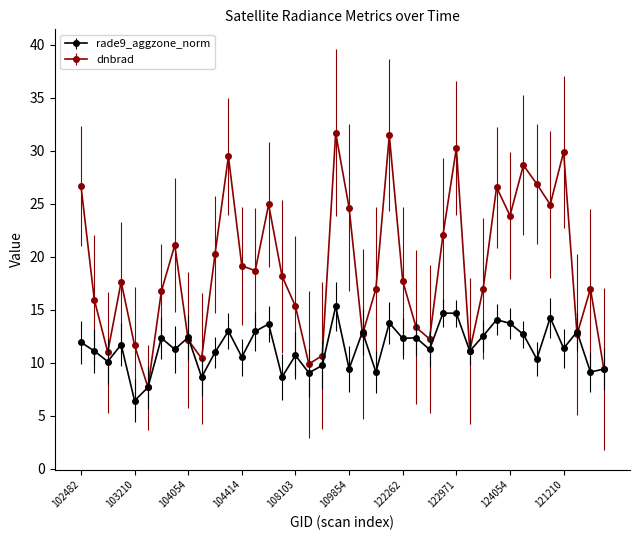

Which series has the widest spread of values?

dnbrad